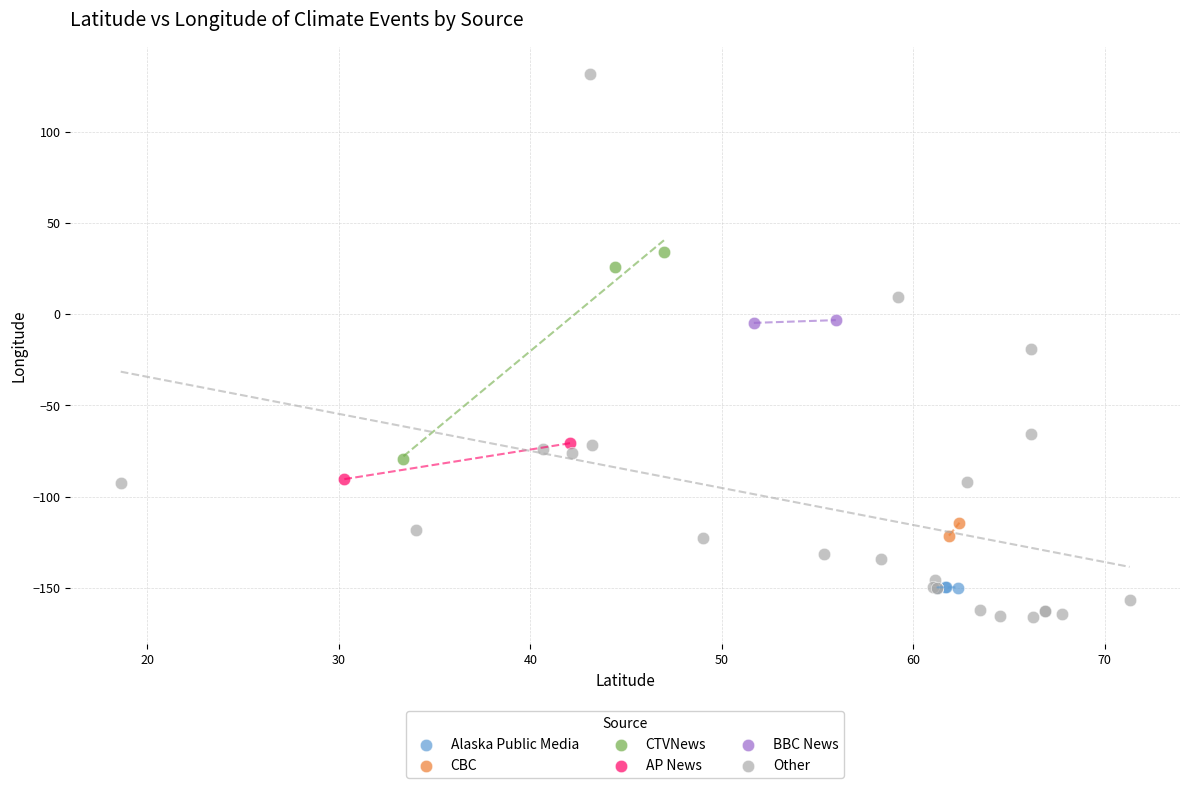

What are all the series names shown in the legend?

Alaska Public Media, CBC, CTVNews, AP News, BBC News, Other